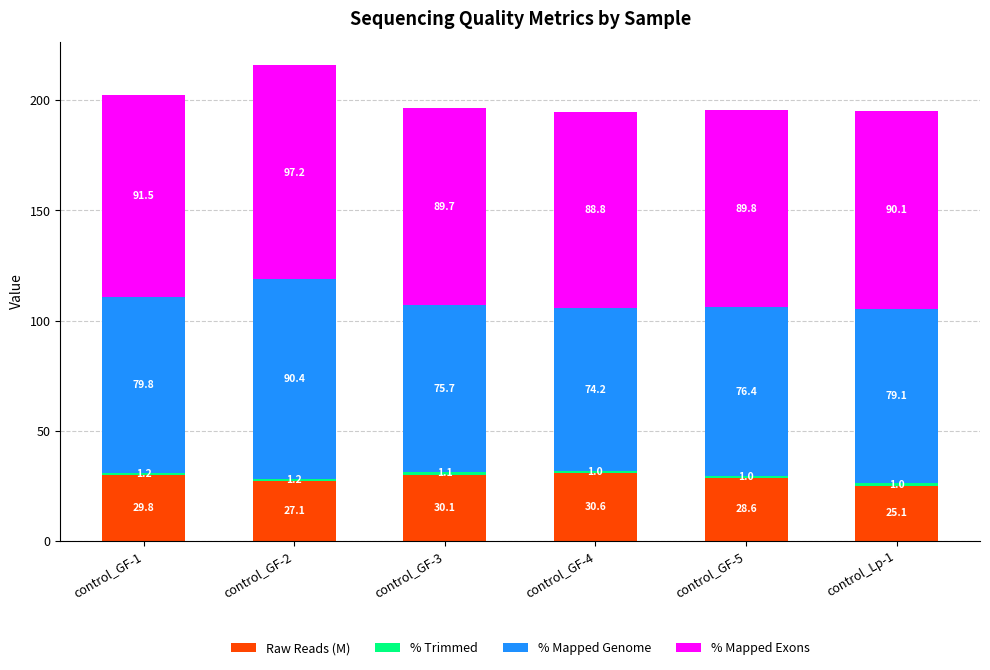

At which label does Raw Reads (M) reach its minimum?

control_Lp-1